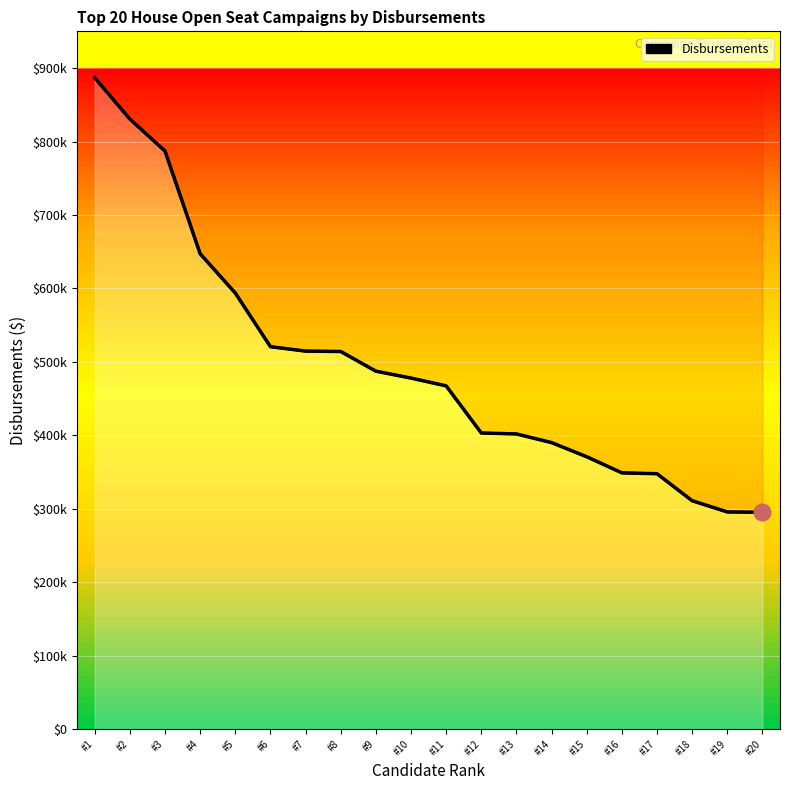

True or false: the data has more than 2 interior local peaks.

False